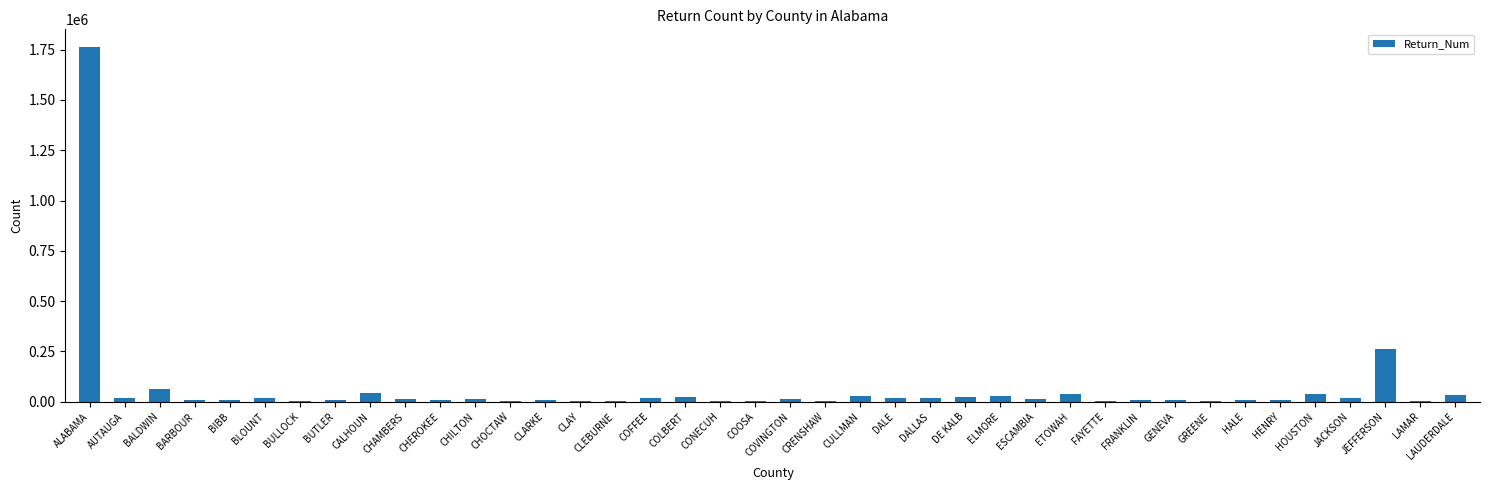

Which has a higher value, ALABAMA or CONECUH?

ALABAMA